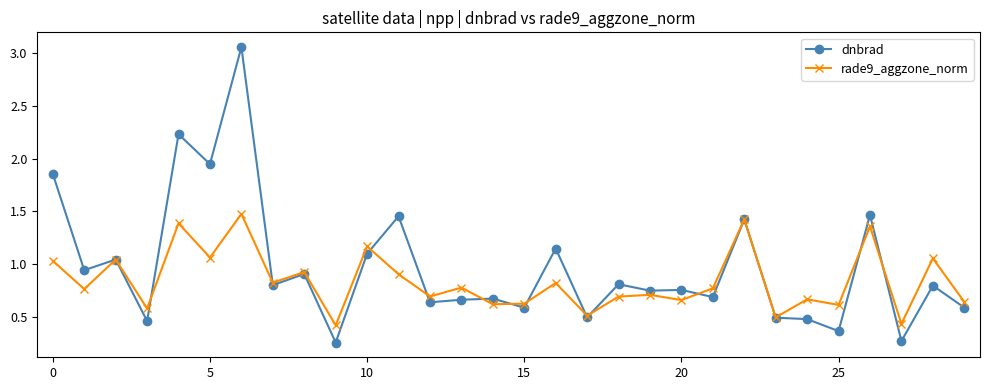

Which series has the widest spread of values?

dnbrad